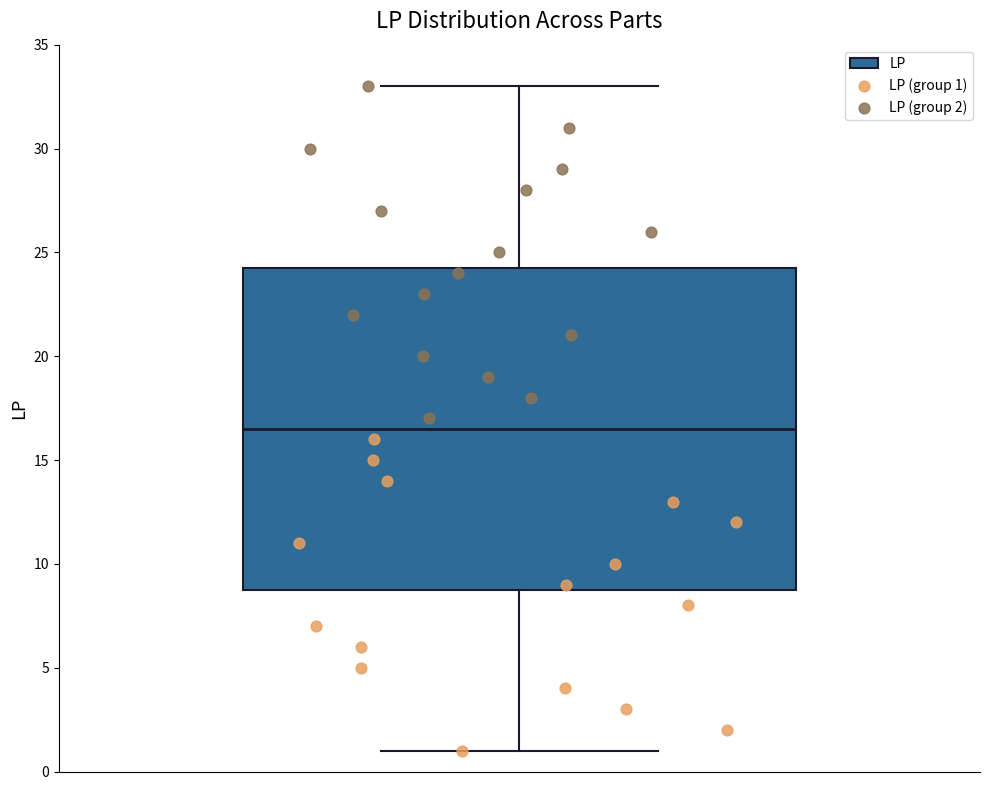

Transcribe this box plot: give where the median line is, the range the box spans, and where the two whiskers end, as read against the y-axis. The values are not printed on the chart, so give them approximately, as read against the axis.

median 16.5, box 9.0 to 24.5, whiskers 1.0 to 33.0